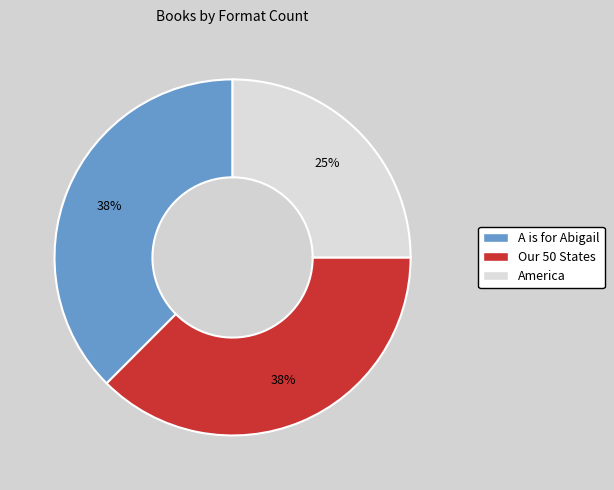

What is the largest slice in the pie chart?

A is for Abigail